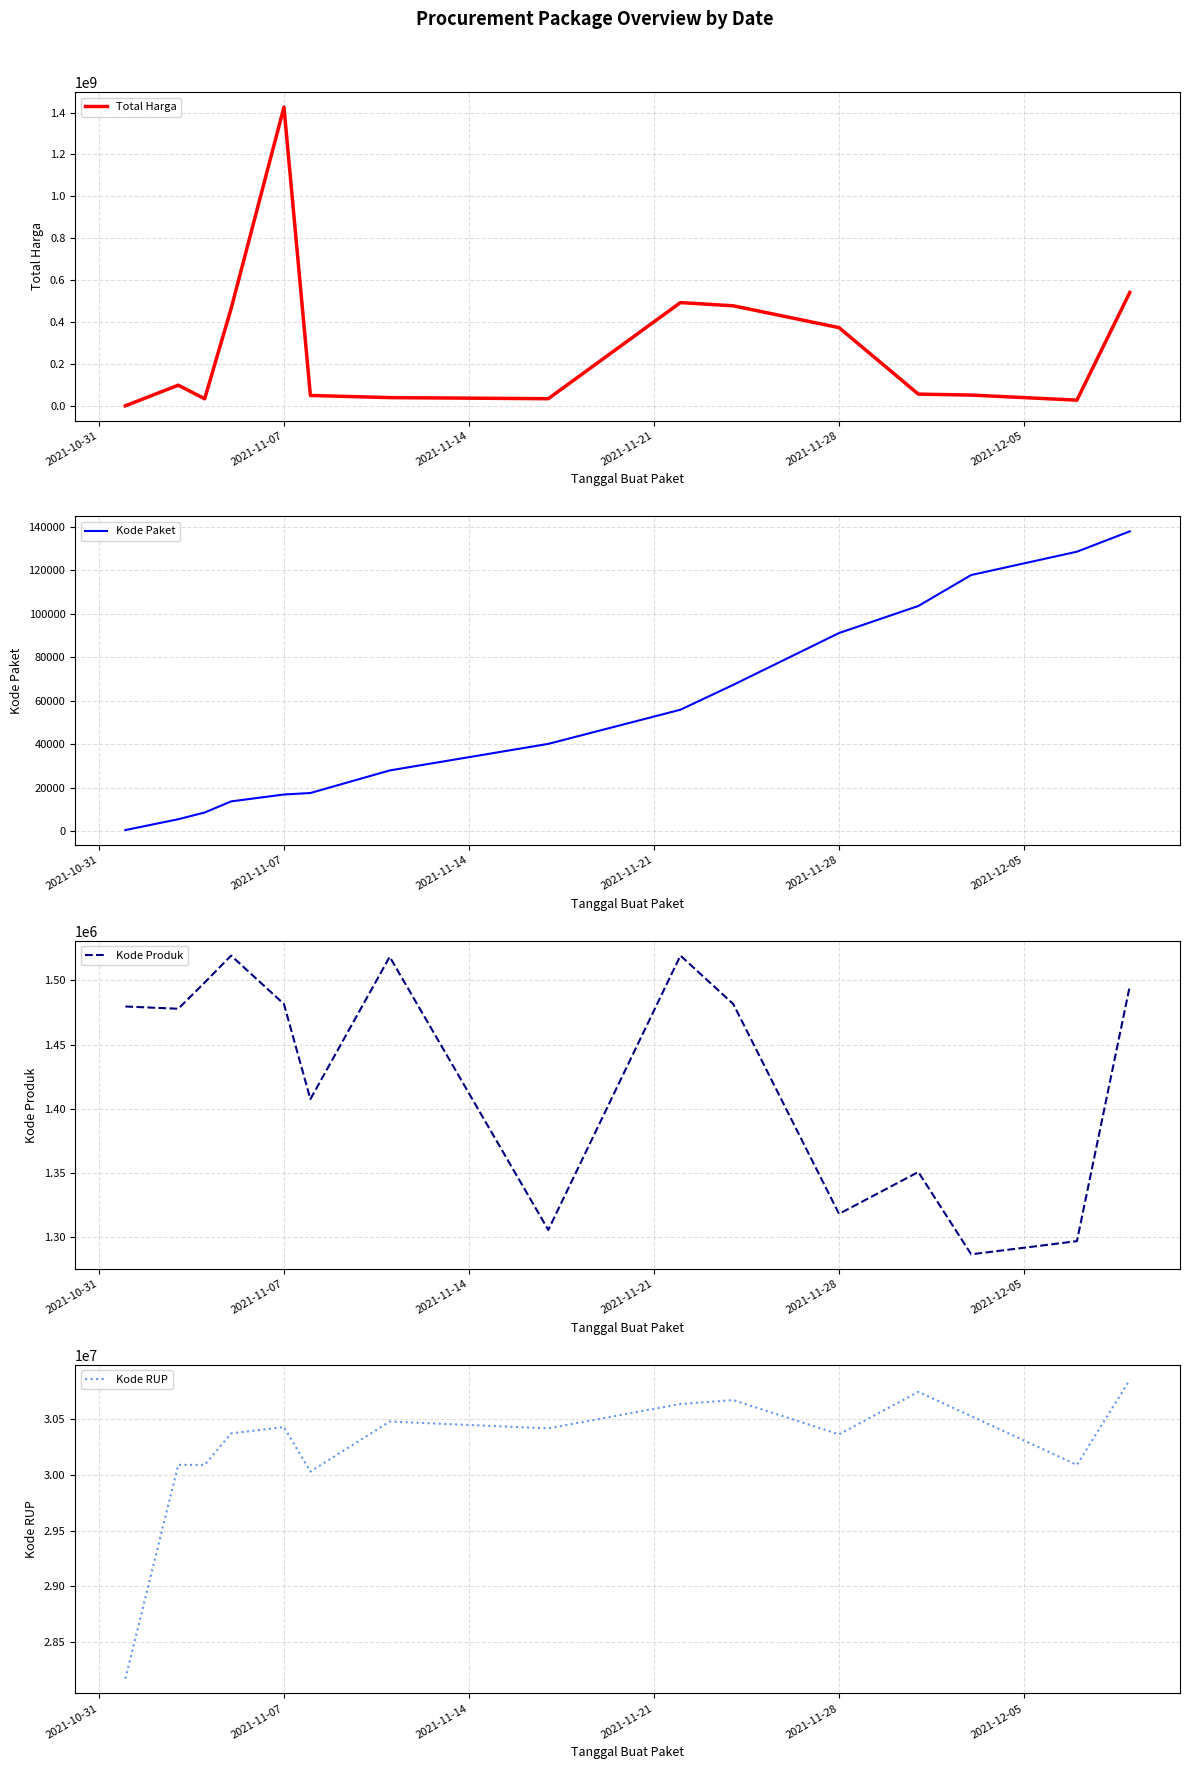

Does the chart have visible grid lines?

Yes